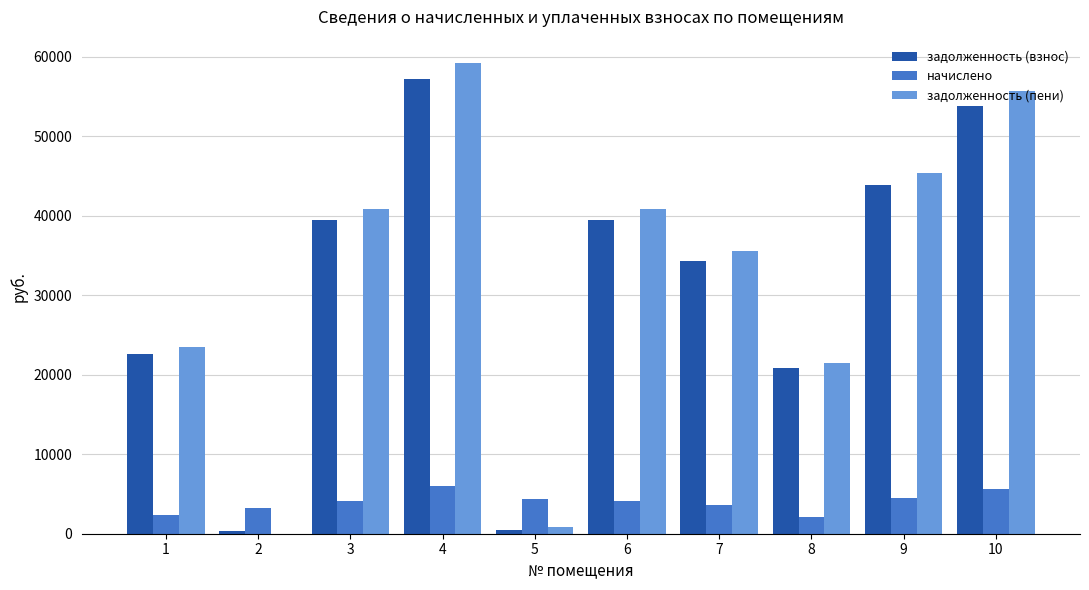

Between 2 and 7, which series saw the biggest shift?

задолженность (пени)